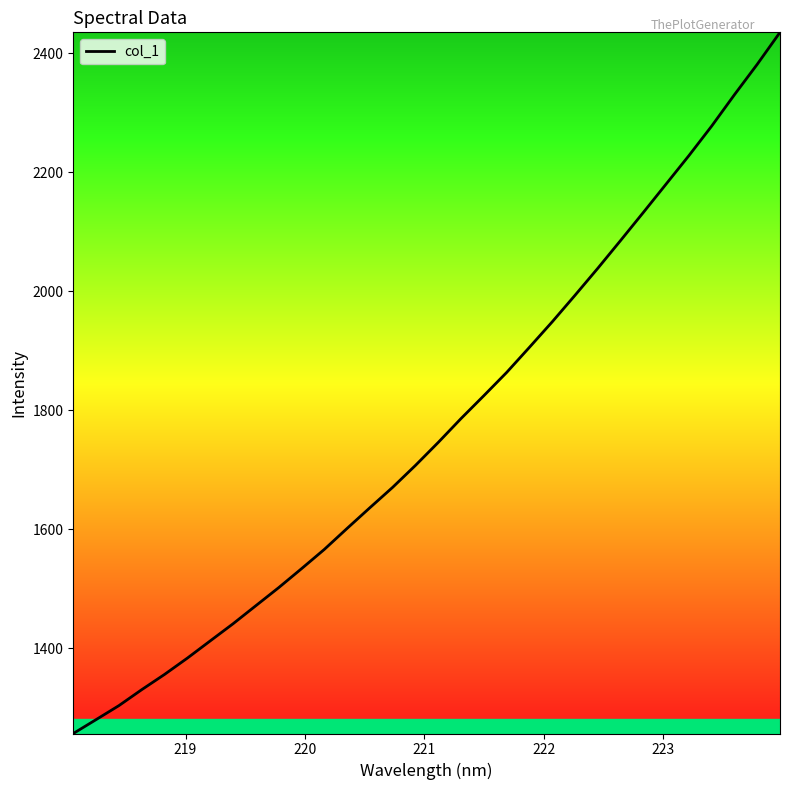

What is the minimum value shown in the chart?

1257.0